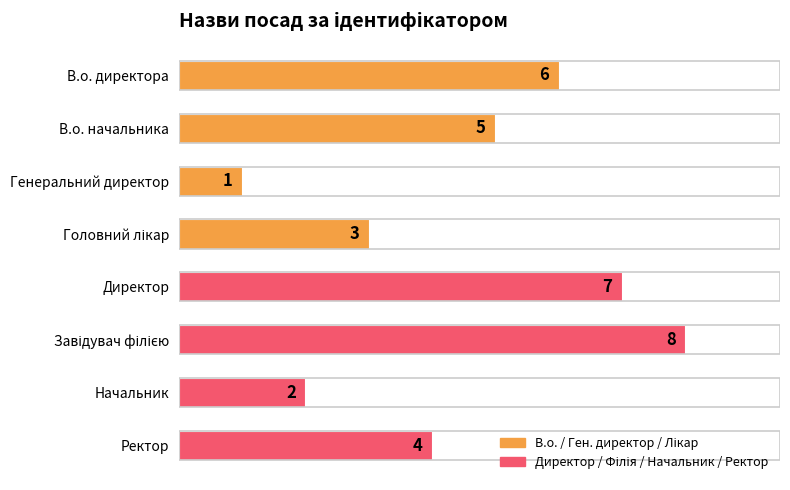

Reading top to bottom, transcribe all the data shown in this chart.

6	5	1	3	7	8	2	4